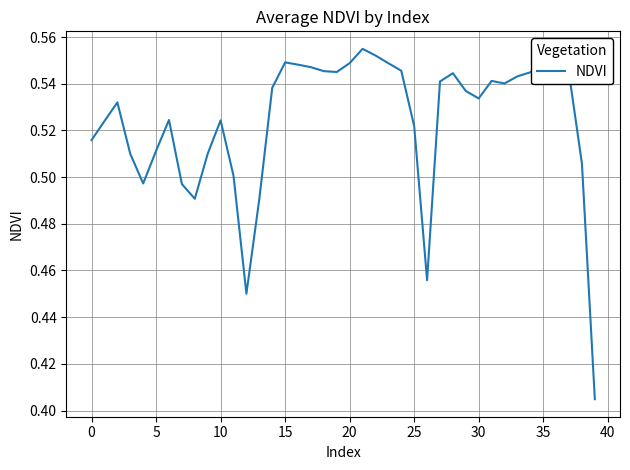

Does the chart display data point markers on the line(s)?

No